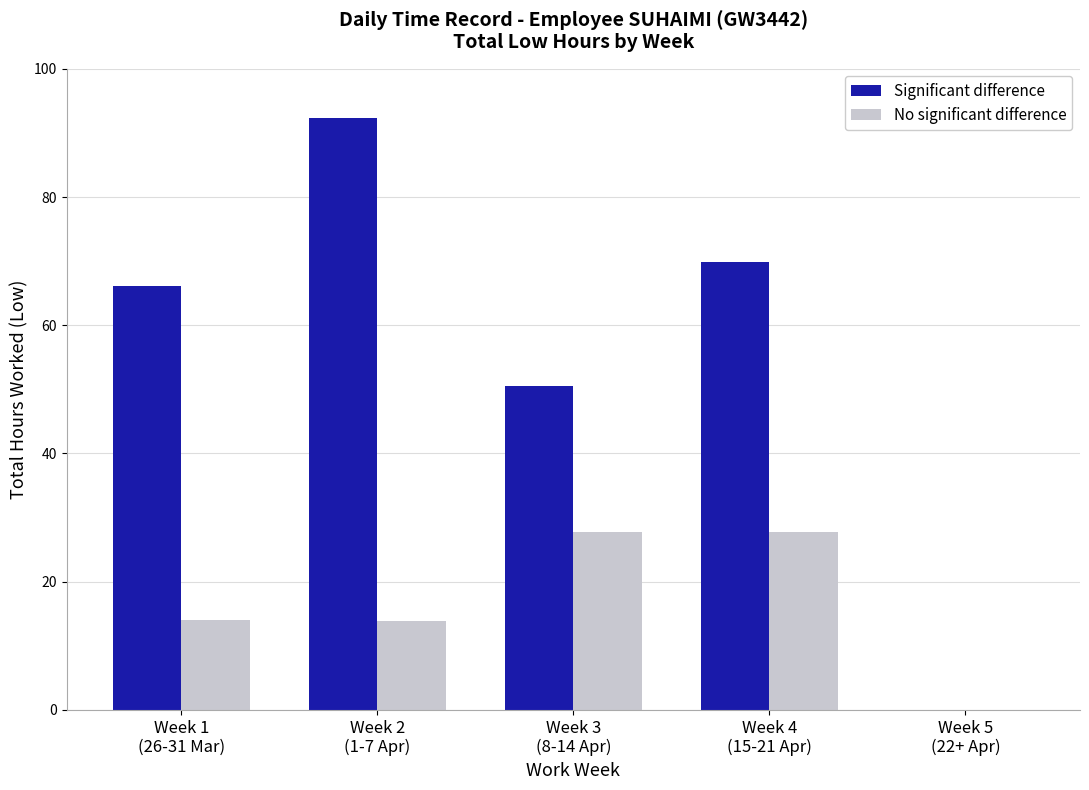

What is the label of the 4th bar from the left?

Week 4
(15-21 Apr)